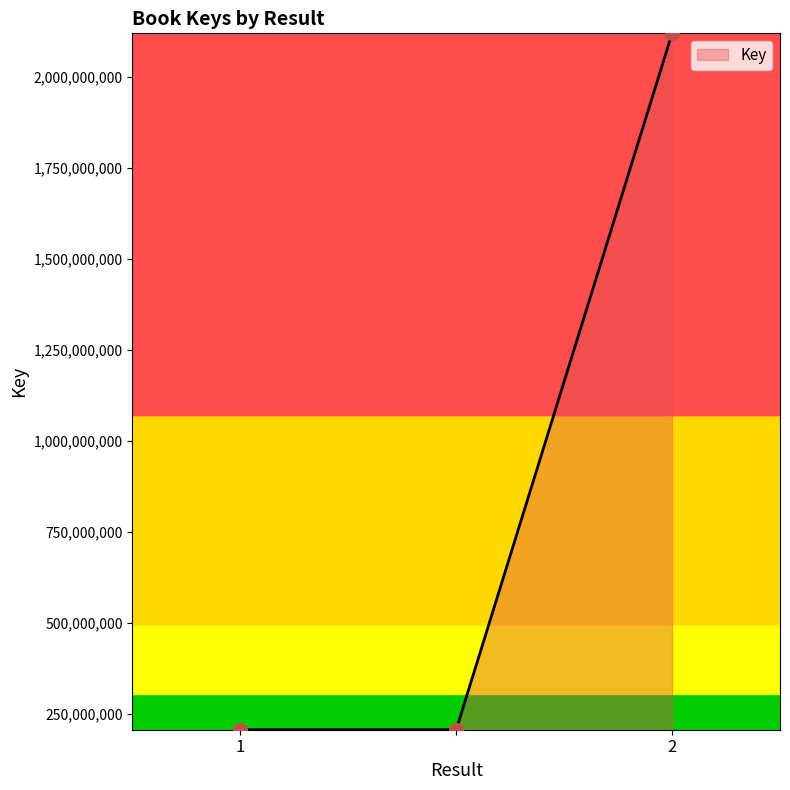

What is the minimum value shown in the chart?

206135182